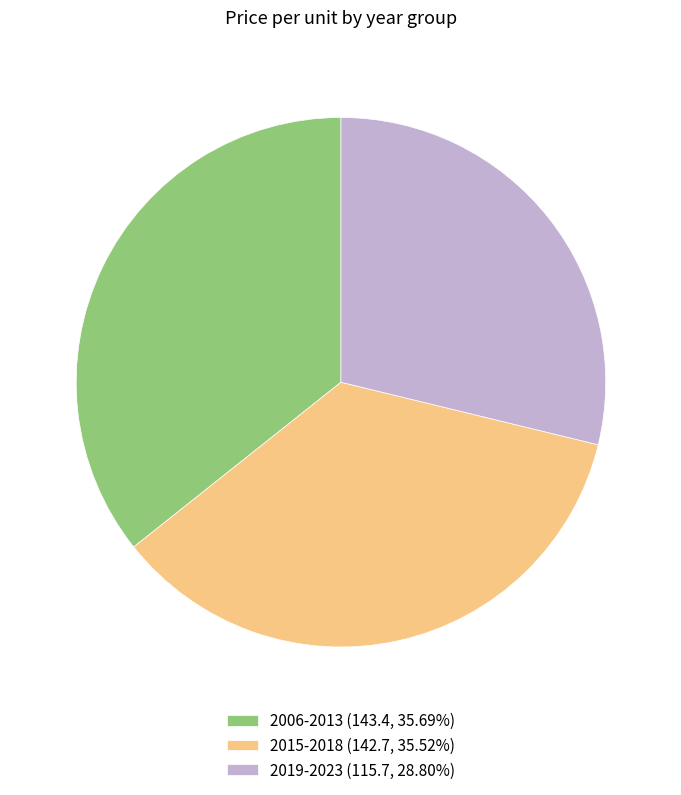

Do 2019-2023 (115.7, 28.80%) and 2006-2013 (143.4, 35.69%) together represent more than half of the pie?

Yes